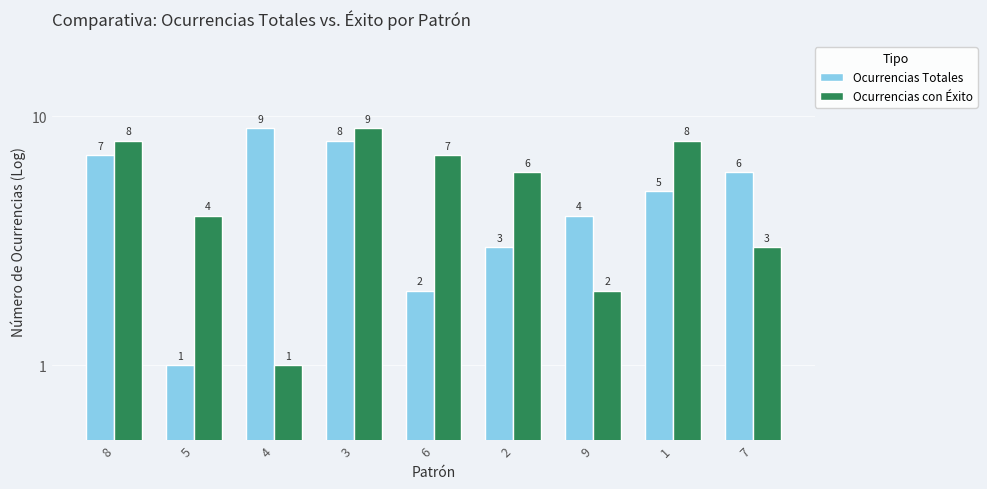

What is the label of the 9th bar from the left?

7